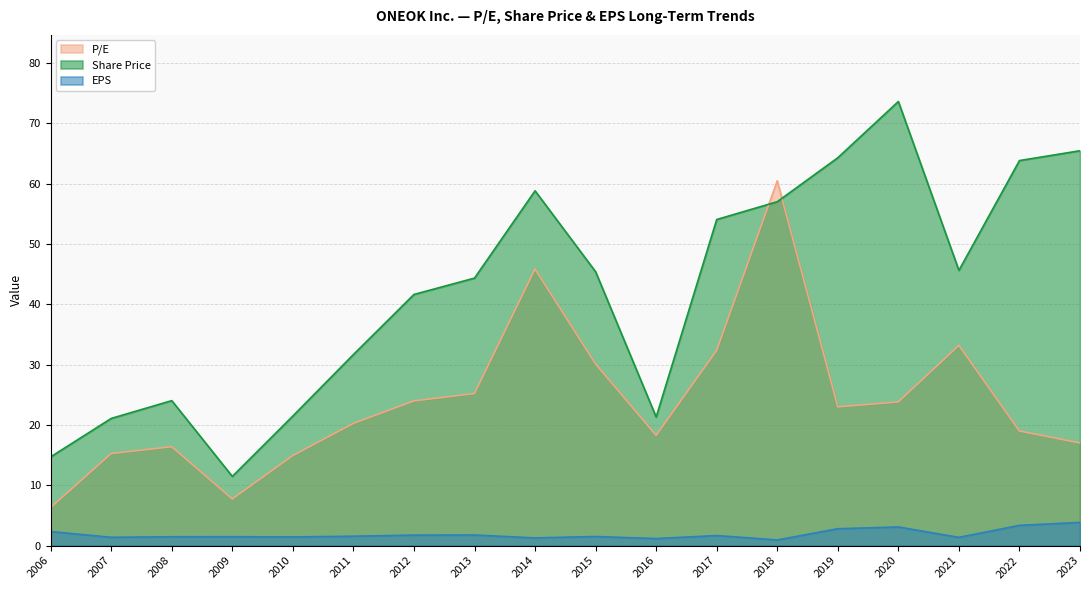

Which series has the largest total across all categories?

Share Price